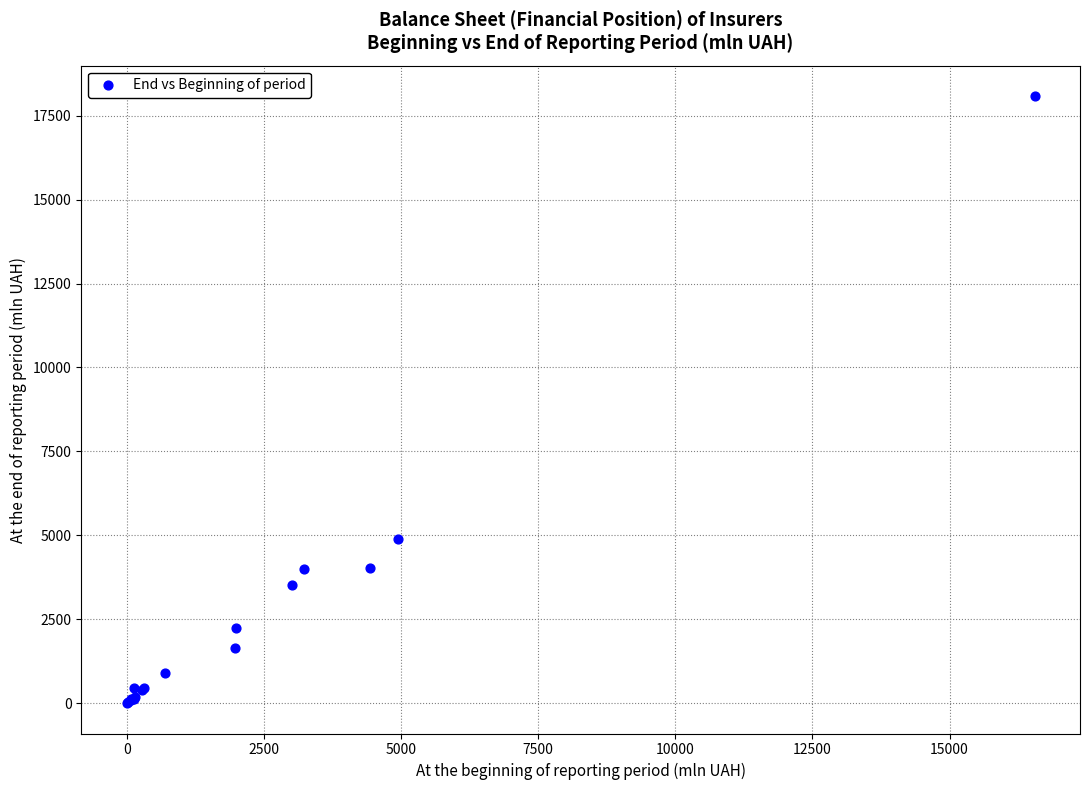

What Y value in the scatter plot is closest to 9042?

4892.0